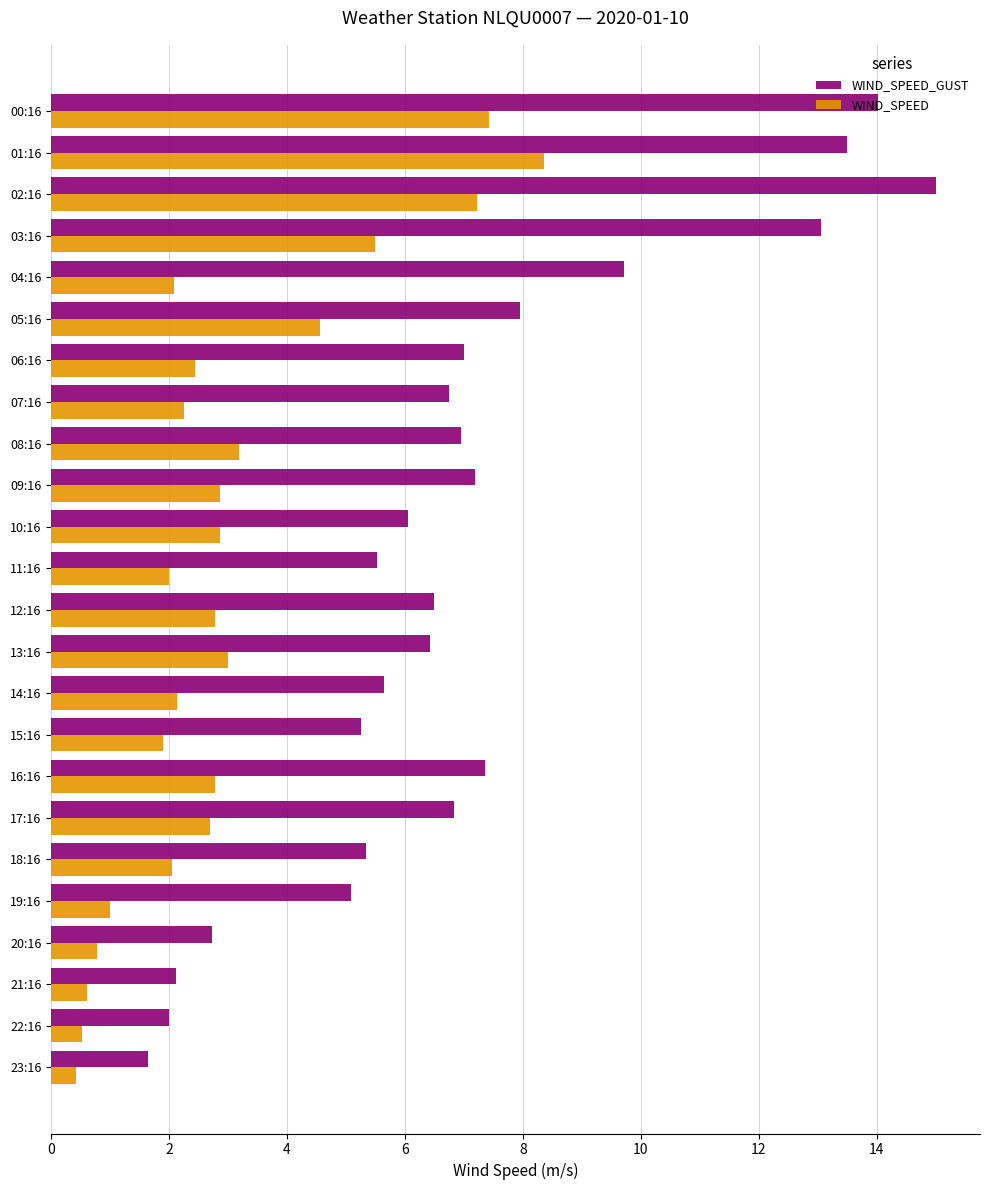

At which label does WIND_SPEED_GUST reach its peak?

02:16